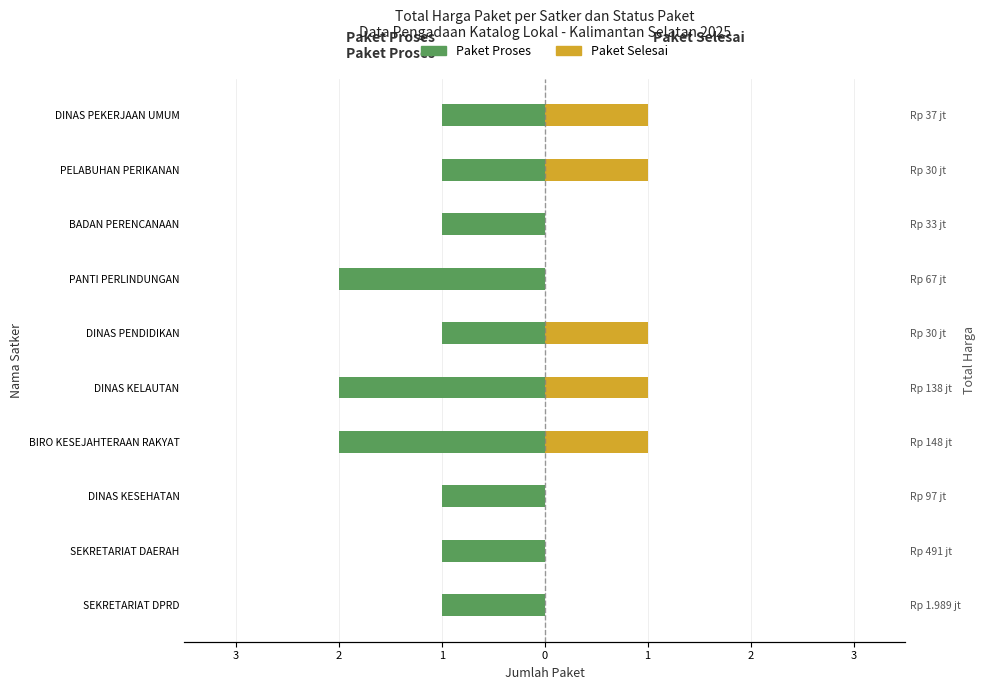

What is the difference between the maximum and second lowest values in the Paket Proses series?

1